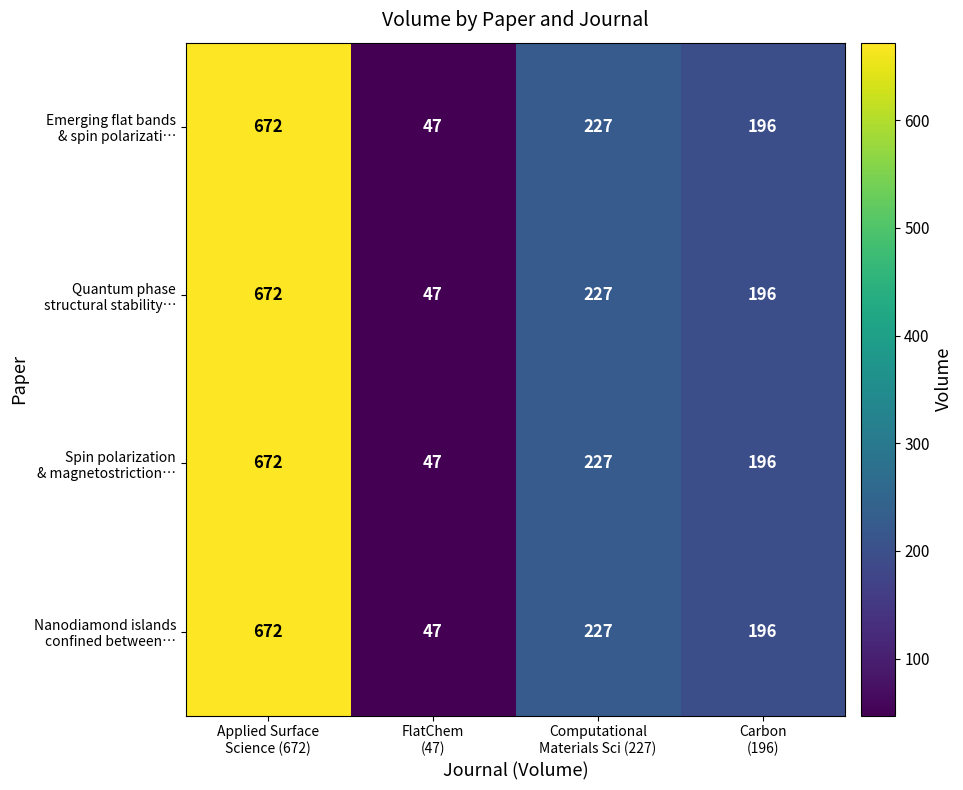

What is the minimum value shown in the chart?

47